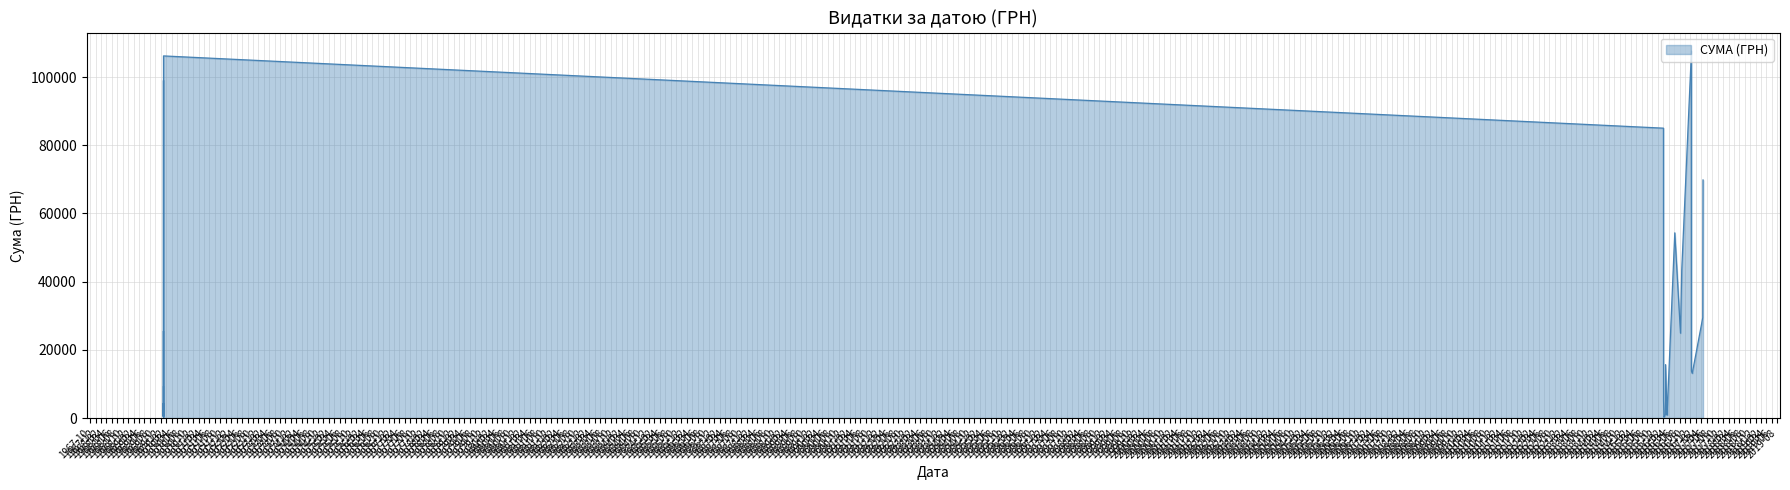

Is it true that the value at 12.12.2016 is 107657.1?

True